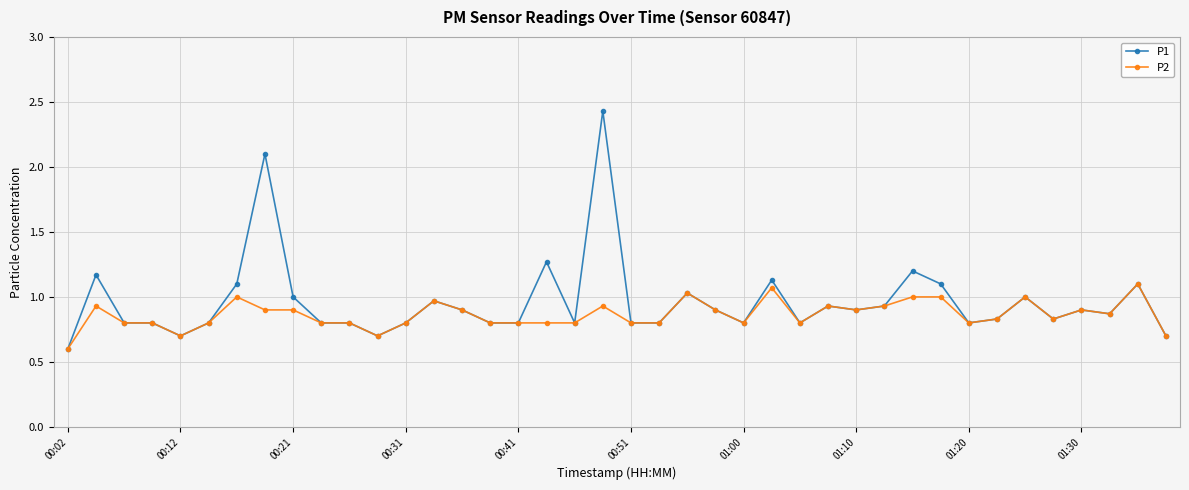

What is the minimum value shown in the chart?

0.6